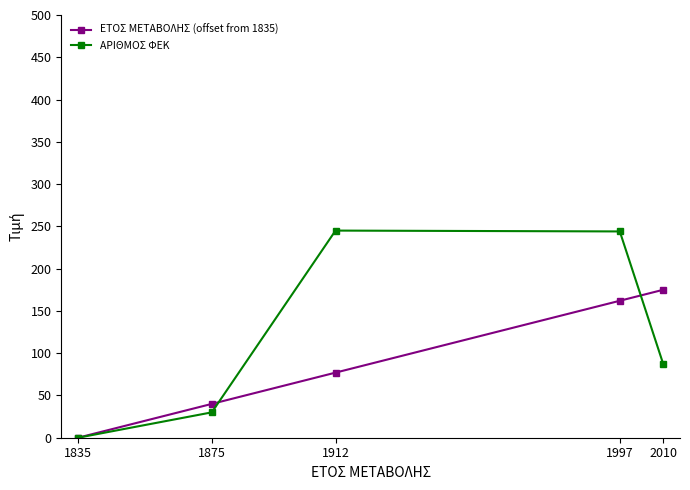

Which series has the largest range (max minus min)?

ΑΡΙΘΜΟΣ ΦΕΚ